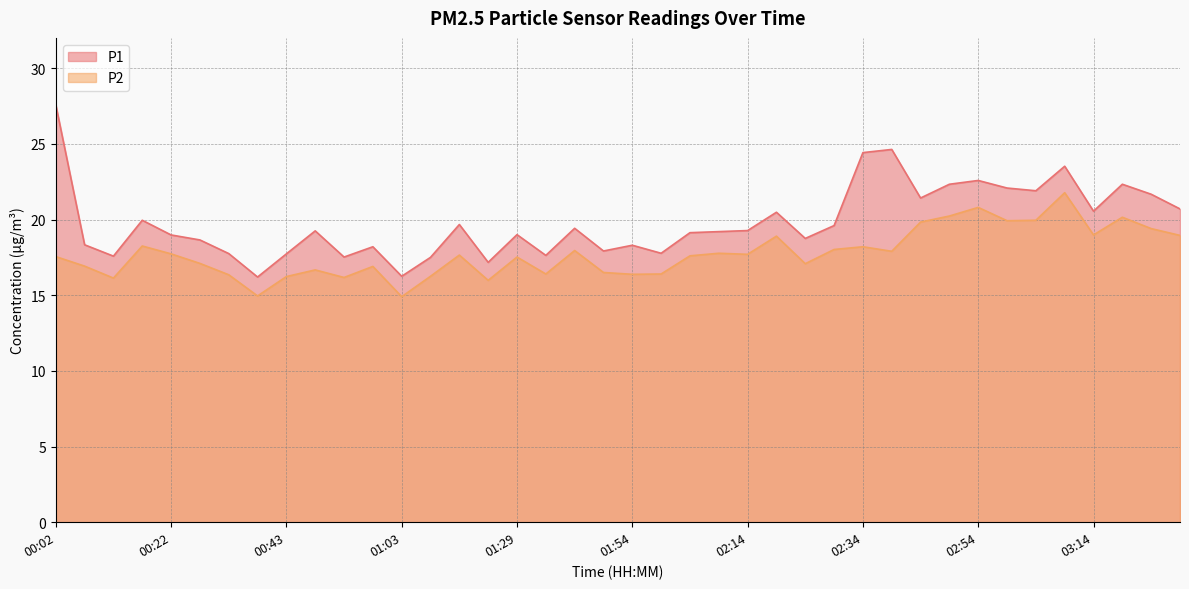

What is the maximum value for P1?

27.6